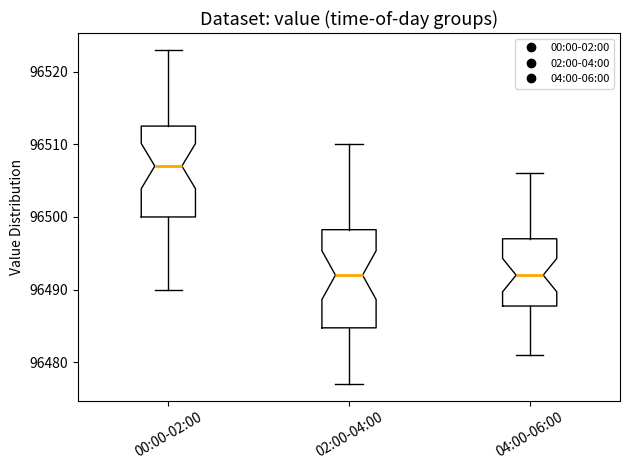

Reading left to right, transcribe this box plot: for each box, give where its median line is, the range the box spans, and where its two whiskers end, as read against the y-axis. The values are not printed on the chart, so give them approximately, as read against the axis.

00:00-02:00: median 96507, box 96500 to 96513, whiskers 96490 to 96523
02:00-04:00: median 96492, box 96485 to 96498, whiskers 96477 to 96510
04:00-06:00: median 96492, box 96488 to 96497, whiskers 96481 to 96506